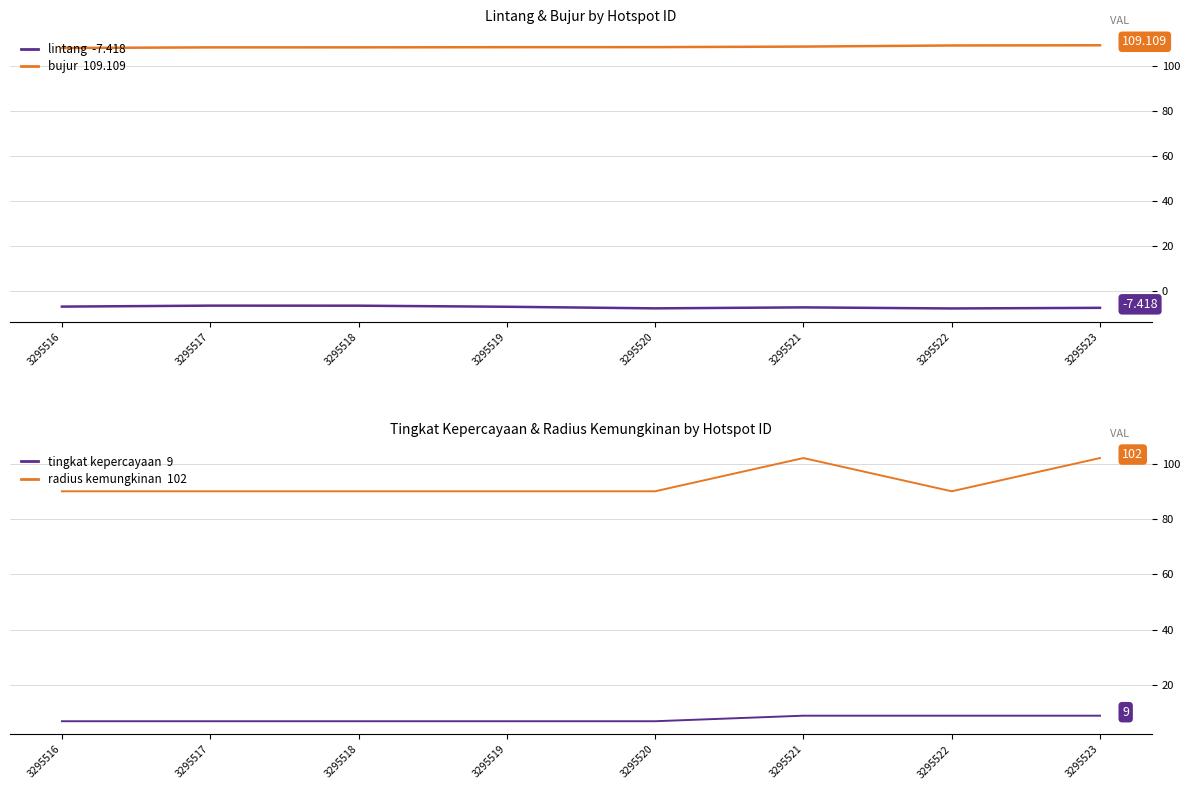

Read the radius kemungkinan value at 3295522.

90.0